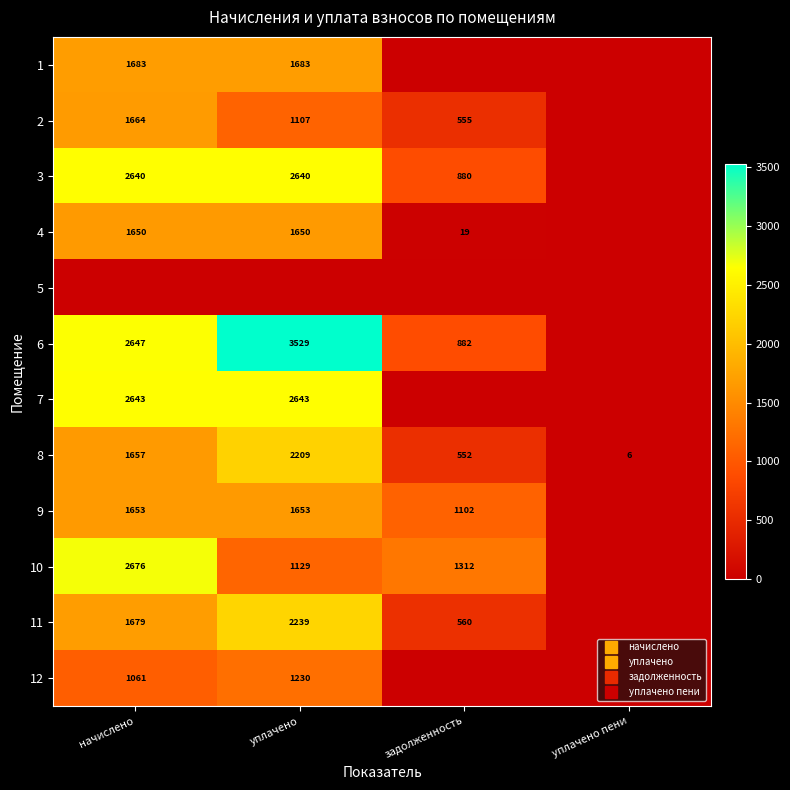

Rank the series at задолженность from lowest to highest value.

1, 5, 7, 12, 4, 8, 2, 11, 3, 6, 9, 10